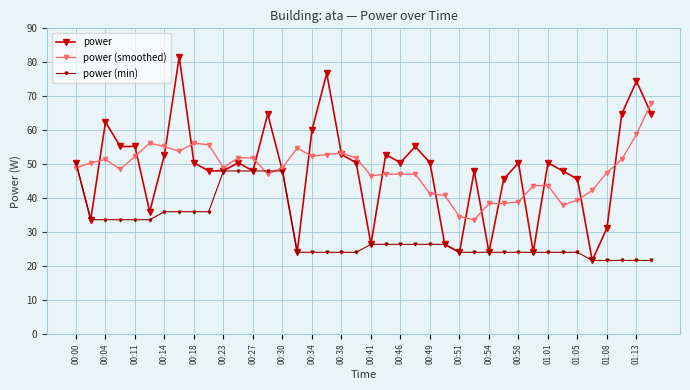

List the series in order of their peak value, highest first.

power, power (smoothed), power (min)